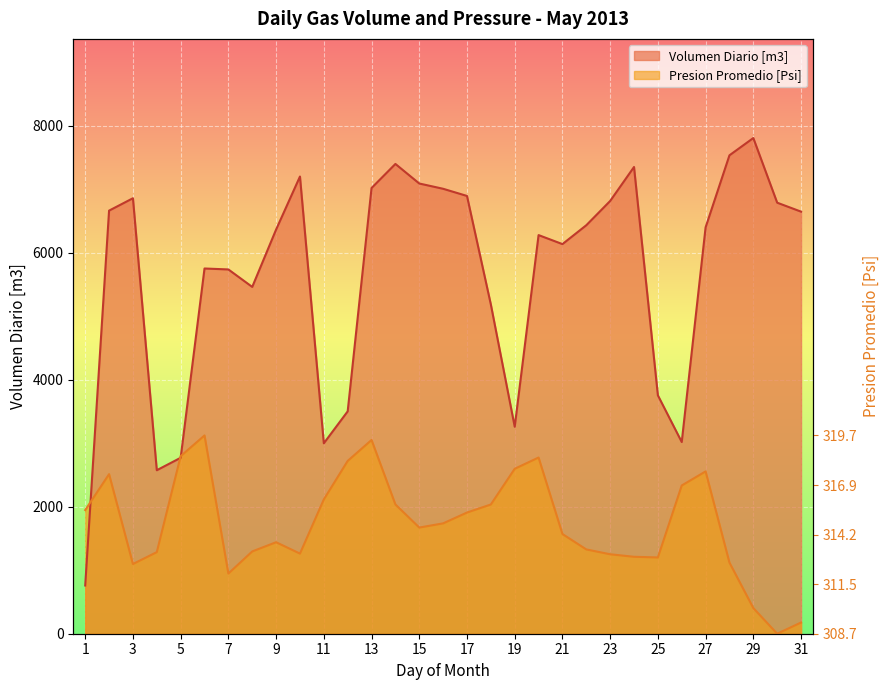

Where does the Volumen Diario [m3] series first go above 6398?

2